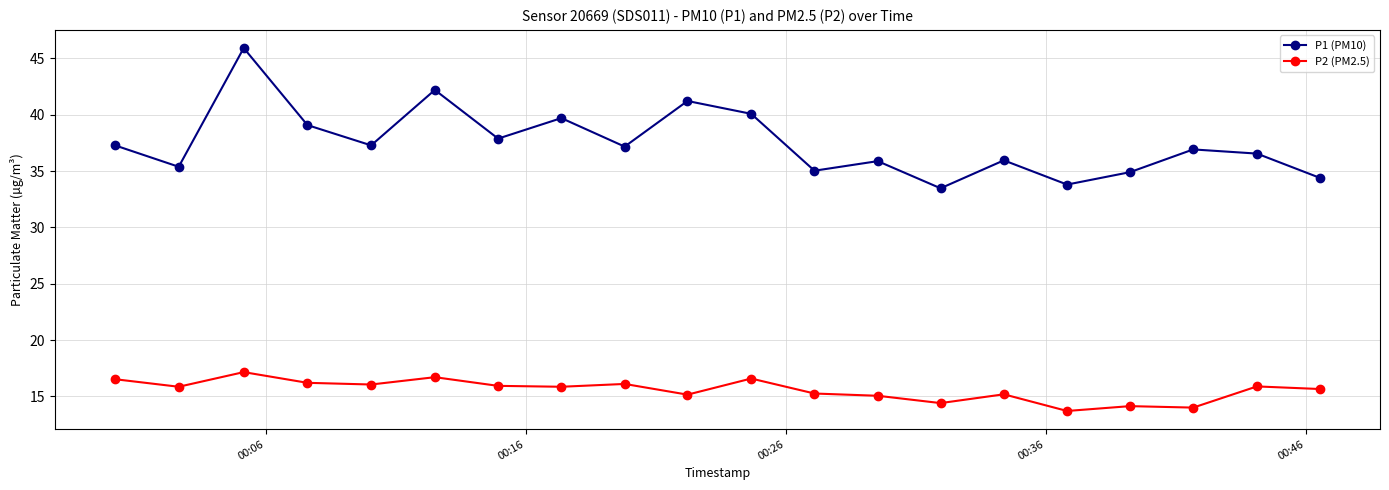

True or false: P2 (PM2.5) and P1 (PM10) cross at least once.

False